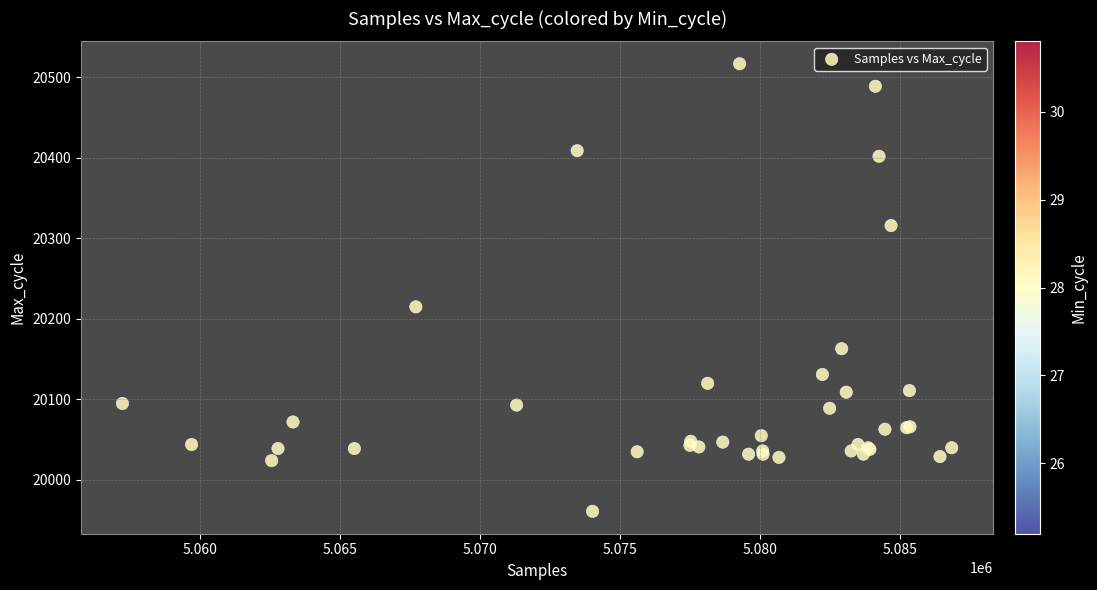

What Y value in the scatter plot is closest to 20239?

20215